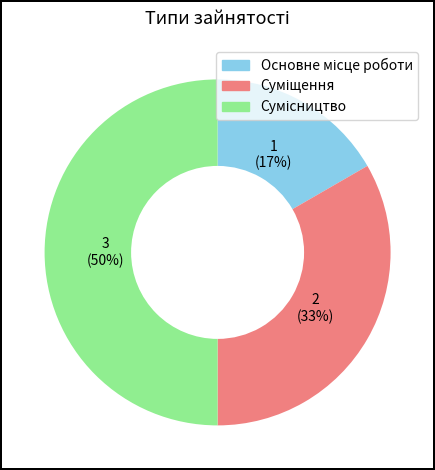

How many slices are in this pie chart?

3